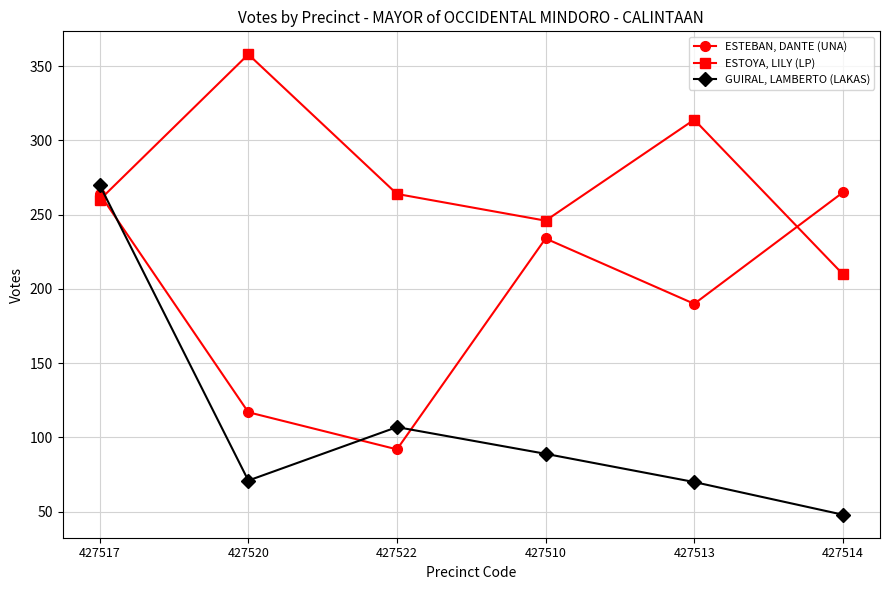

What is the spread (max minus min) of values at 427513?

244